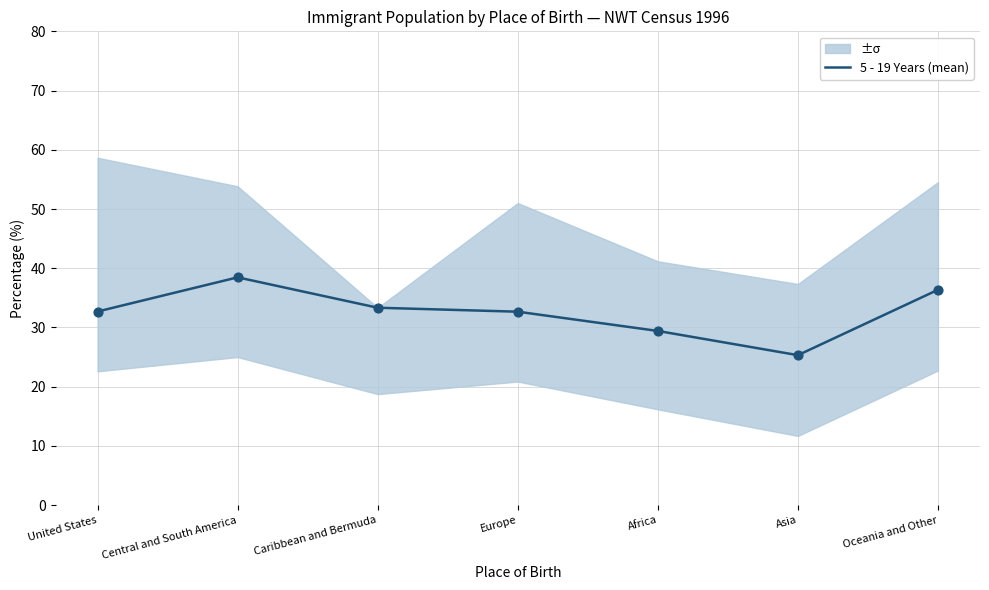

What is the ratio of the value at Central and South America to the value at Oceania and Other?

1.1